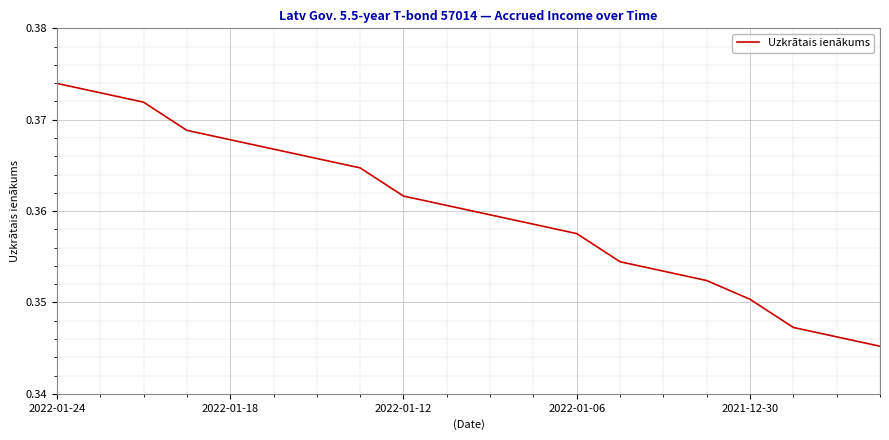

Is this an area chart (filled region under the line)?

No